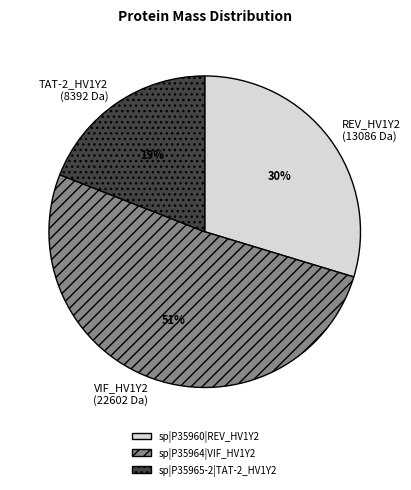

Do sp|P35965-2|TAT-2_HV1Y2 and sp|P35960|REV_HV1Y2 together represent more than half of the pie?

No